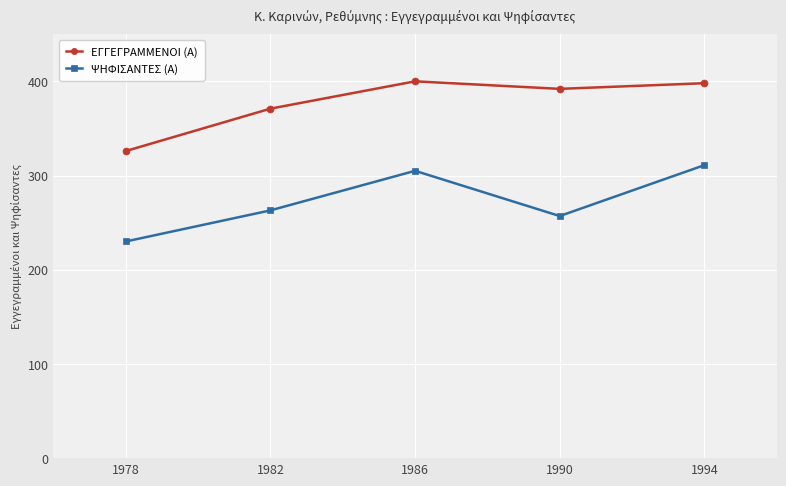

Which label corresponds to the smallest value in the chart?

1978